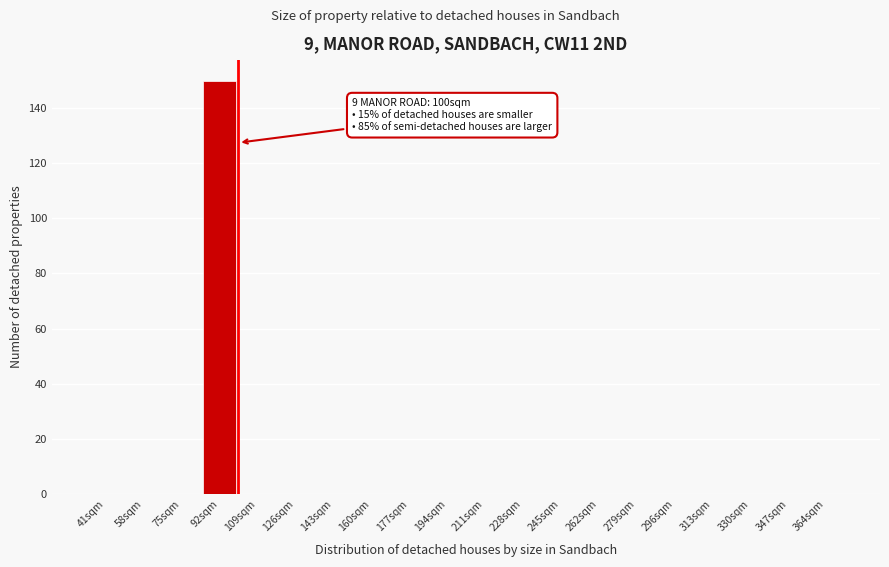

Reading right to left, extract all data points from this chart.

364sqm=0	347sqm=0	330sqm=0	313sqm=0	296sqm=0	279sqm=0	262sqm=0	245sqm=0	228sqm=0	211sqm=0	194sqm=0	177sqm=0	160sqm=0	143sqm=0	126sqm=0	109sqm=0	92sqm=150	75sqm=0	58sqm=0	41sqm=0